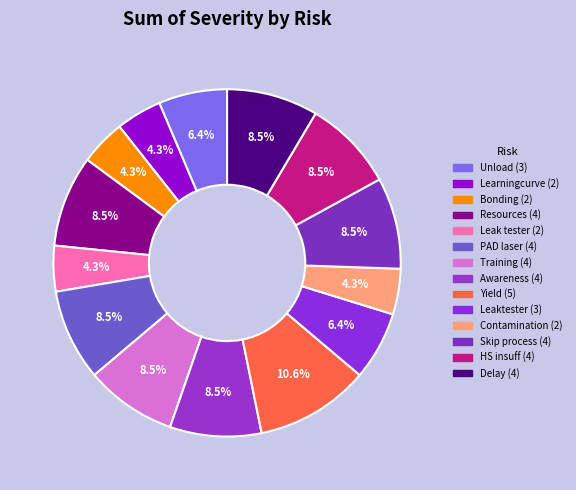

To the nearest percent, what is the difference between the largest and smallest slice percentages?

6%